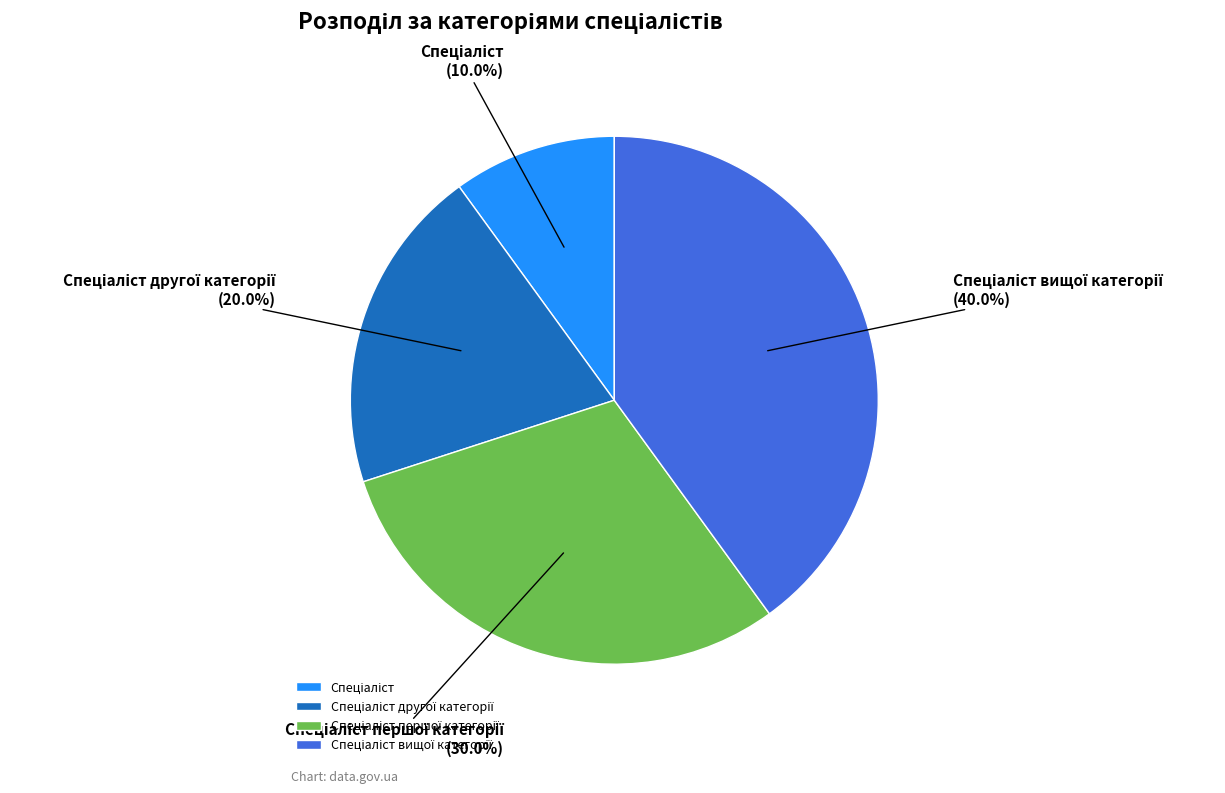

Is there a majority slice in this chart?

No